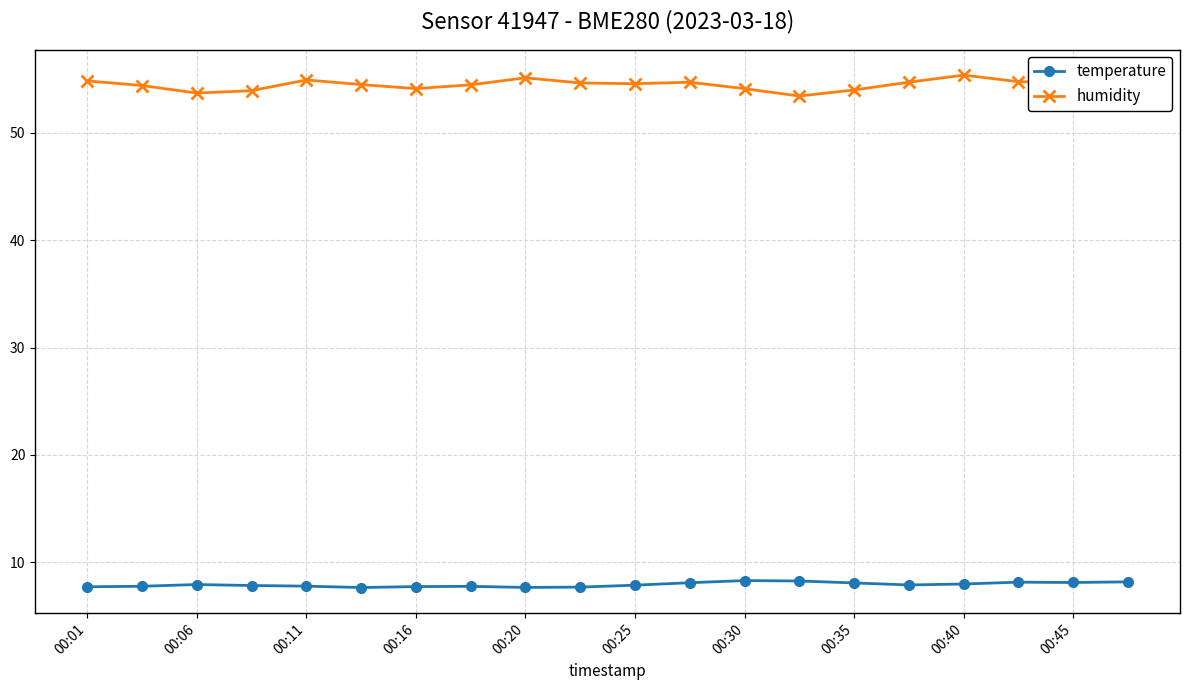

True or false: humidity and temperature intersect in this chart.

False